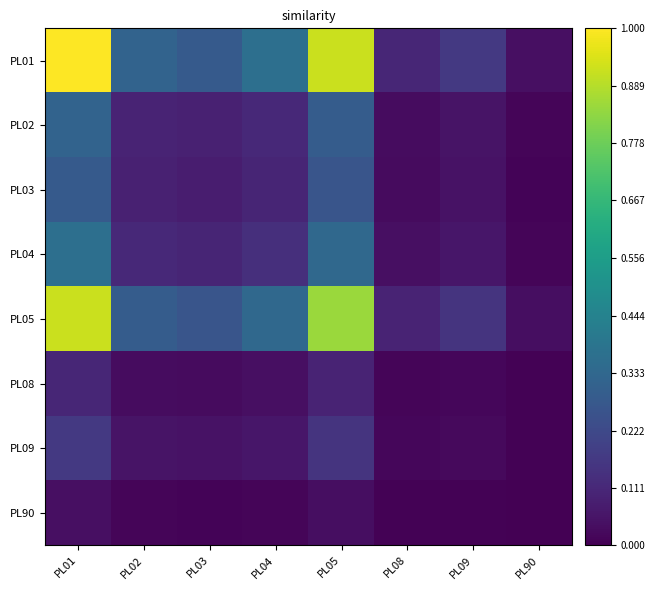

At PL90, list the series in order from largest to smallest.

PL01, PL05, PL04, PL02, PL03, PL09, PL08, PL90